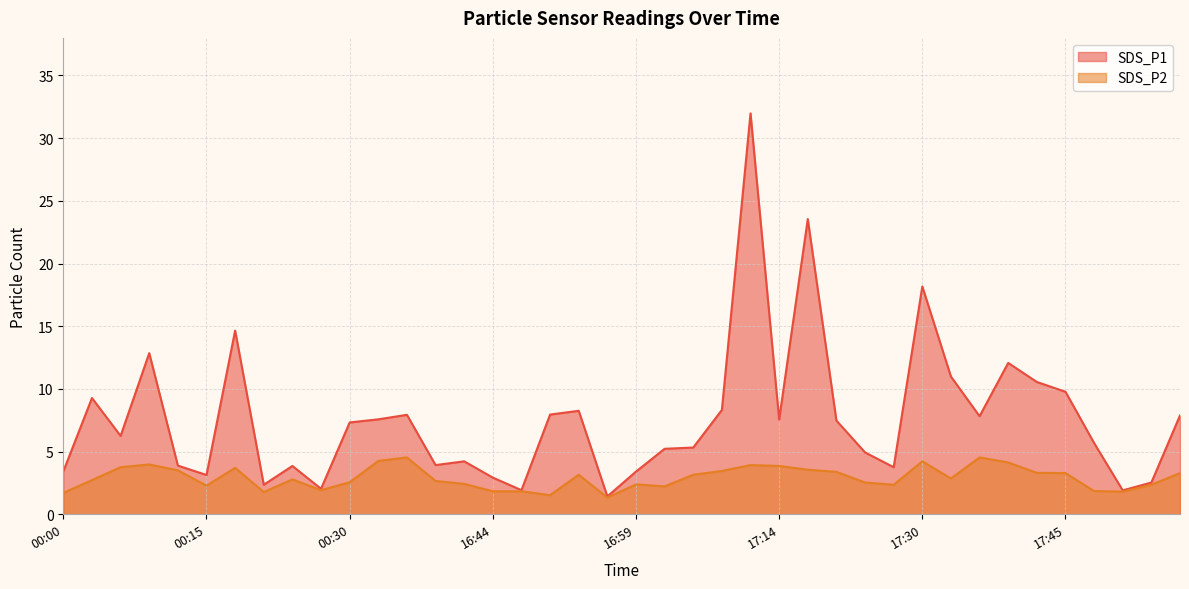

Is it true that SDS_P2 equals 1.8 at 00:21?

True